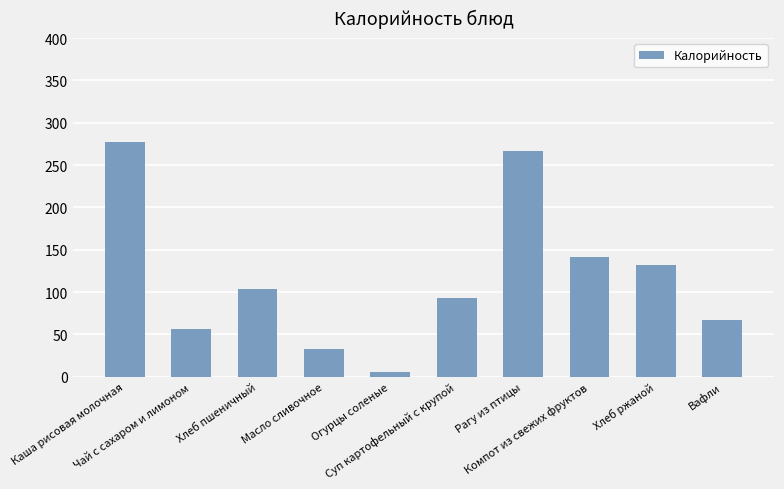

Approximately how many times larger is the value at Суп картофельный с крупой compared to Огурцы соленые?

15.5